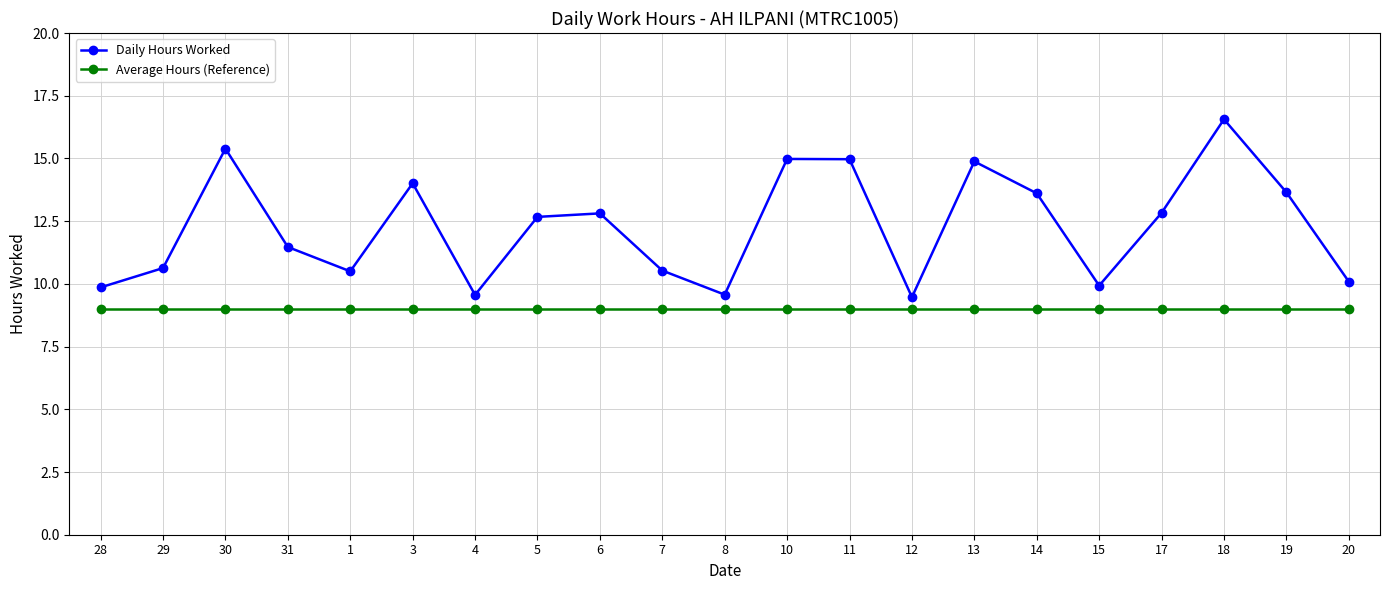

How many data points does each series have?

21